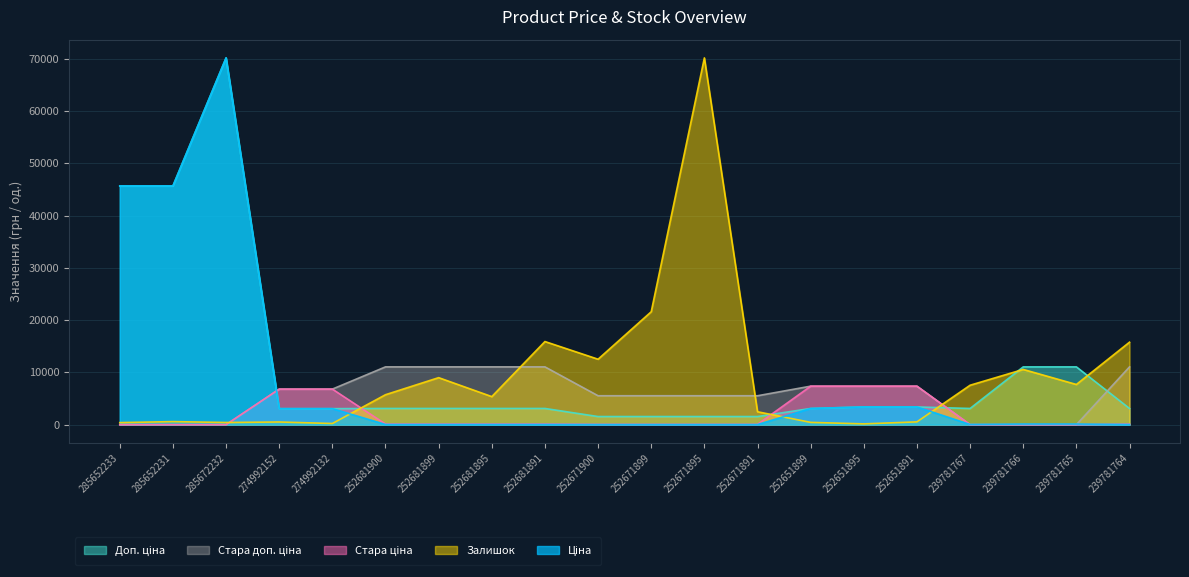

What is the difference between the second highest and minimum values in the Стара доп. ціна series?

11055.0